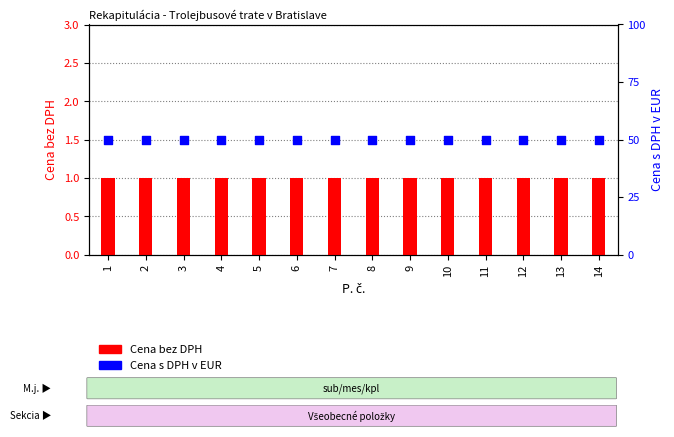

Is the value of Cena bez DPH at 5 greater than the value of Cena s DPH v EUR at 2?

No